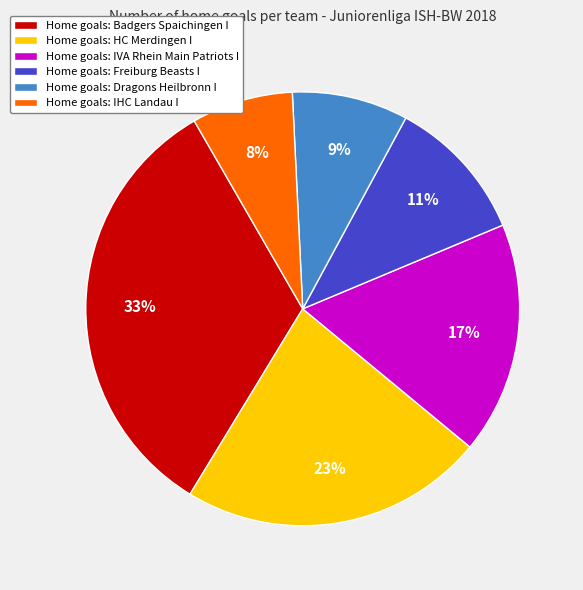

How many slices are in this pie chart?

6